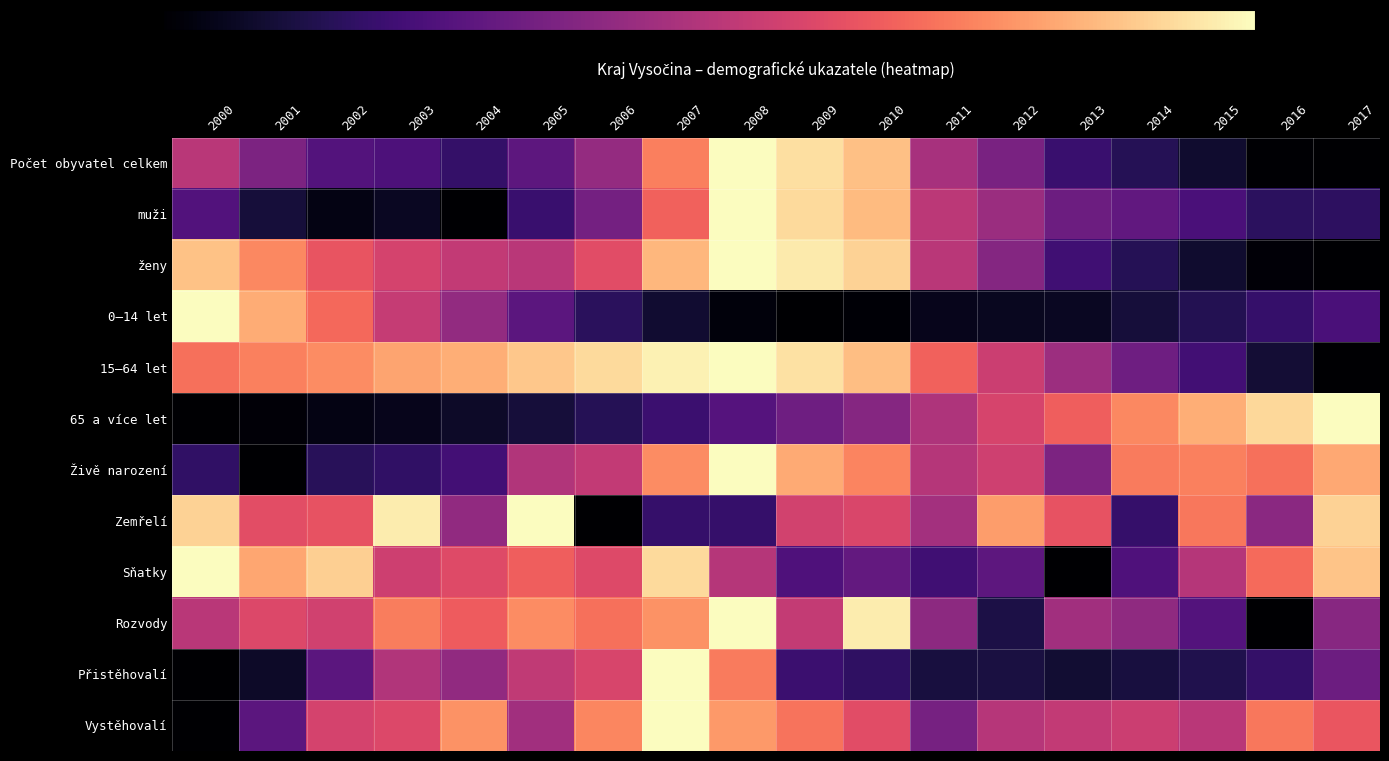

At which category is the sum across all series the highest?

2008